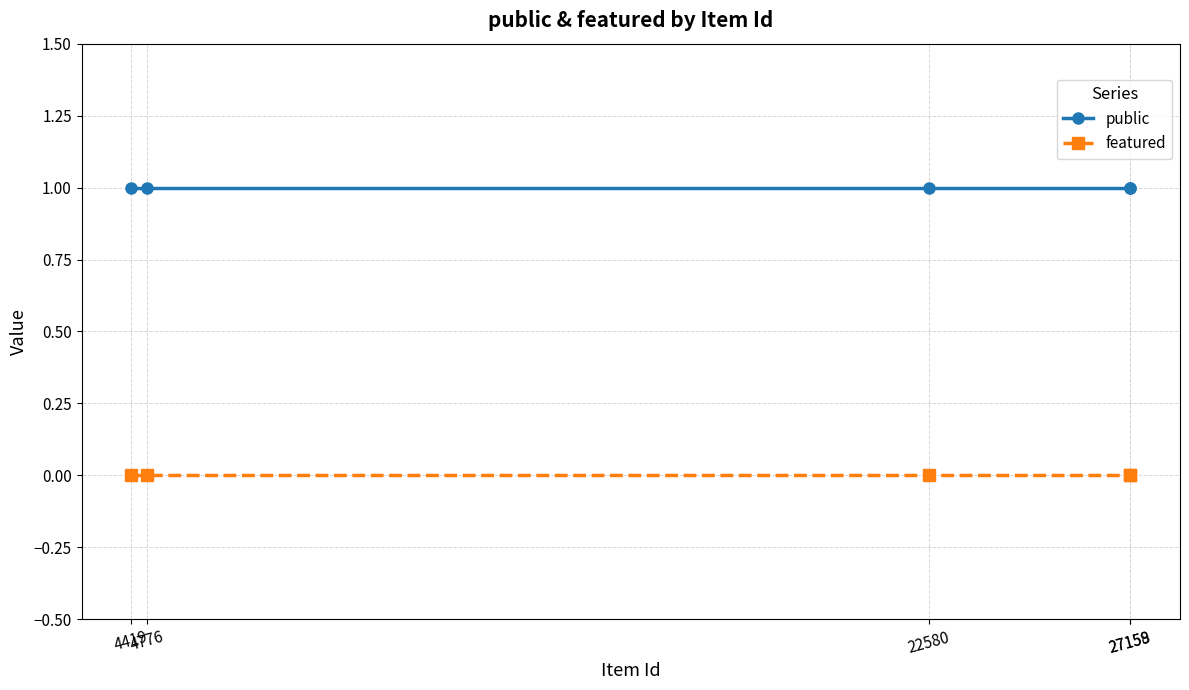

List the series in order of their overall mean, lowest first.

featured, public